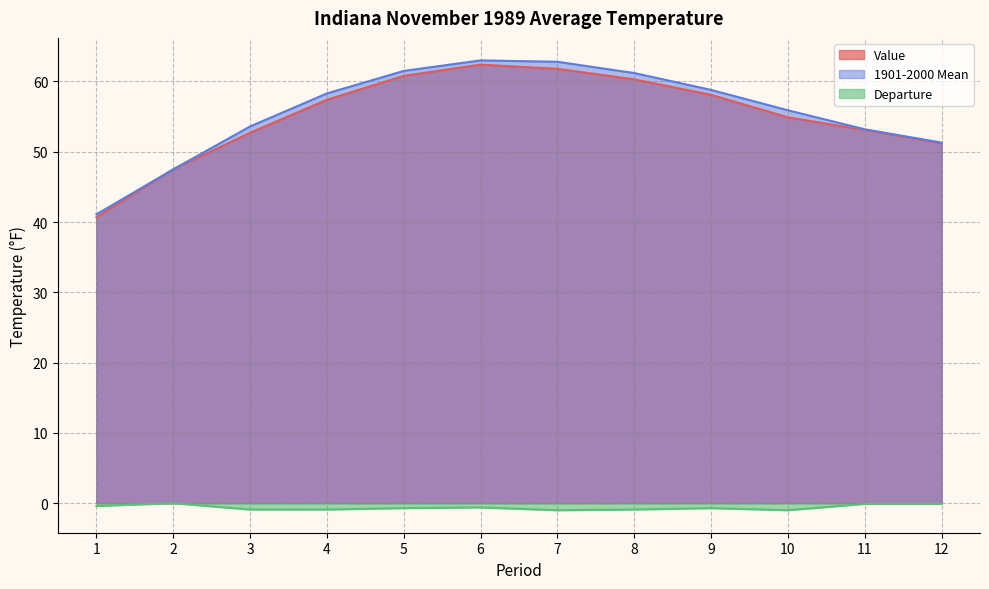

Reading left to right, transcribe all the data shown in this chart.

Value: 40.7	47.5	52.7	57.4	60.8	62.4	61.8	60.3	58.1	54.9	53.1	51.2
1901-2000 Mean: 41.1	47.5	53.6	58.3	61.5	63.0	62.8	61.2	58.8	55.9	53.2	51.3
Departure: -0.4	0.0	-0.9	-0.9	-0.7	-0.6	-1.0	-0.9	-0.7	-1.0	-0.1	-0.1